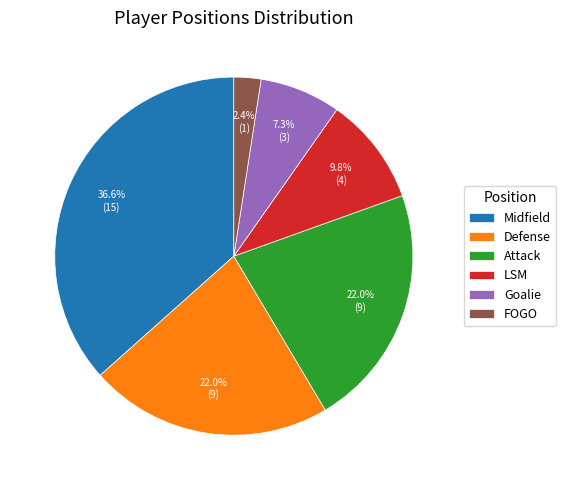

True or false: FOGO accounts for 2% of the total.

True